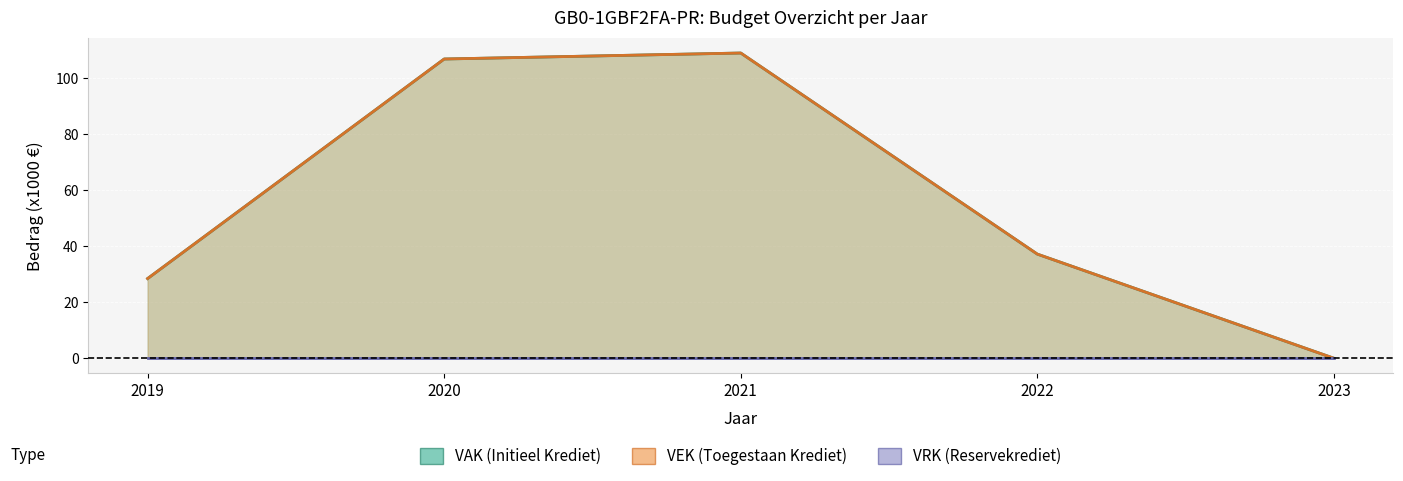

What is the average value of the VAK lijn series?

56.2